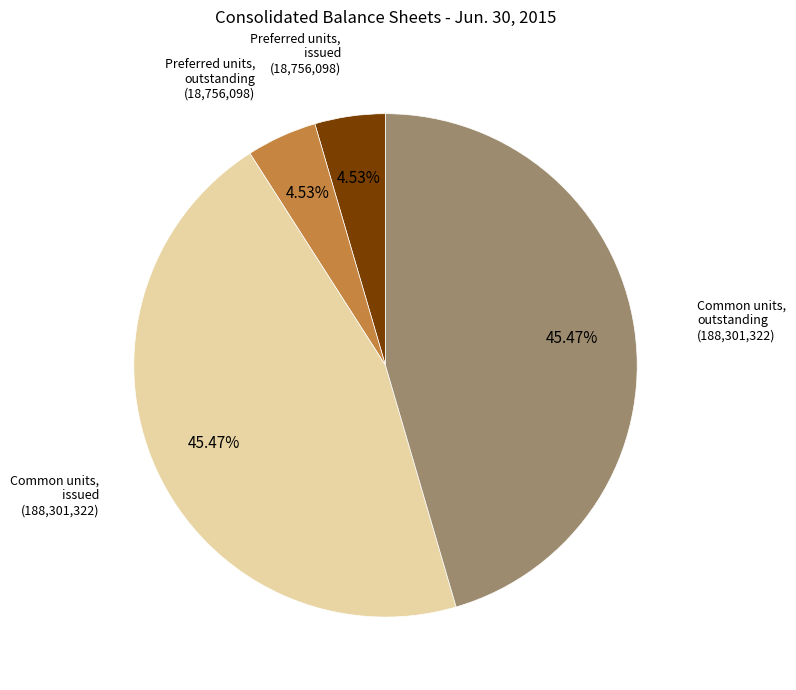

Is there any slice that represents more than half of the pie?

No